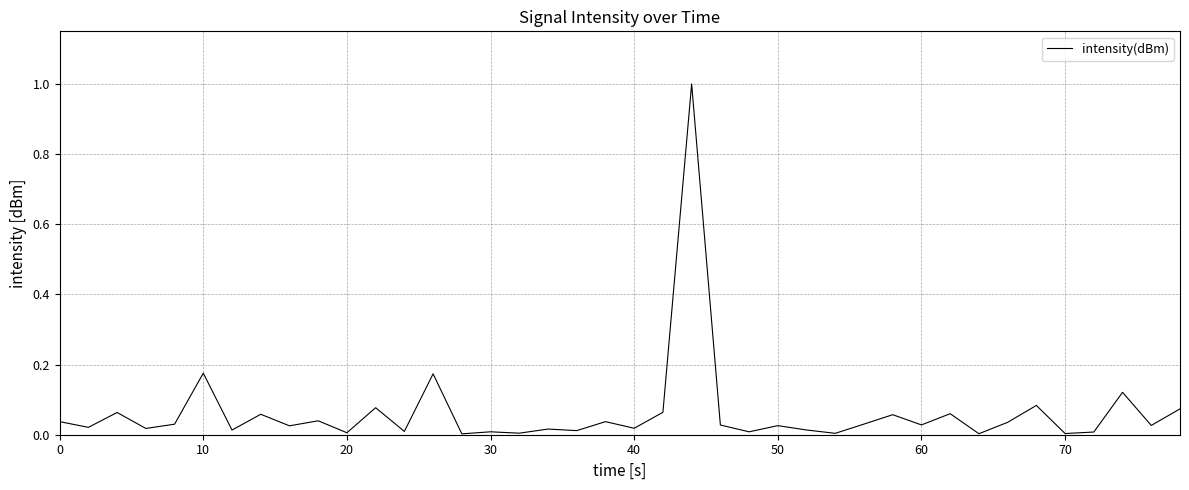

What is the maximum value shown in the chart?

1.0